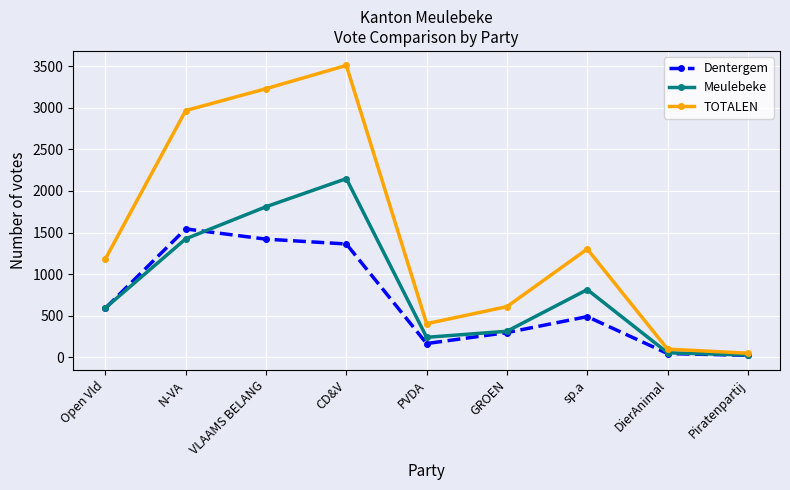

At CD&V, list the series in order from largest to smallest.

TOTALEN, Meulebeke, Dentergem